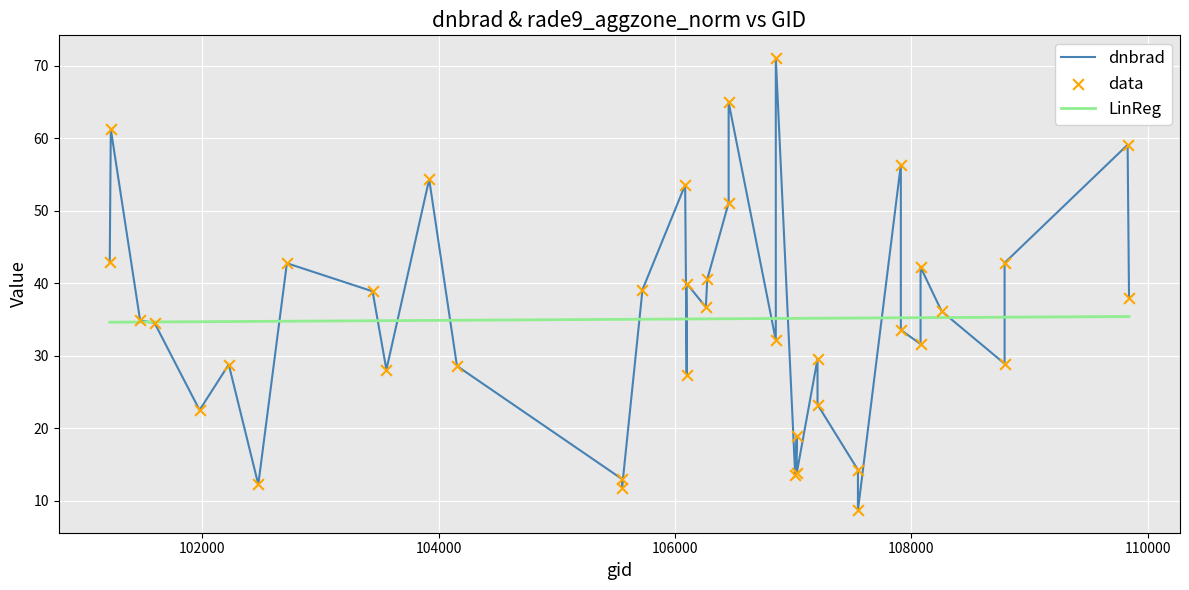

Which series contains the highest Y value?

dnbrad